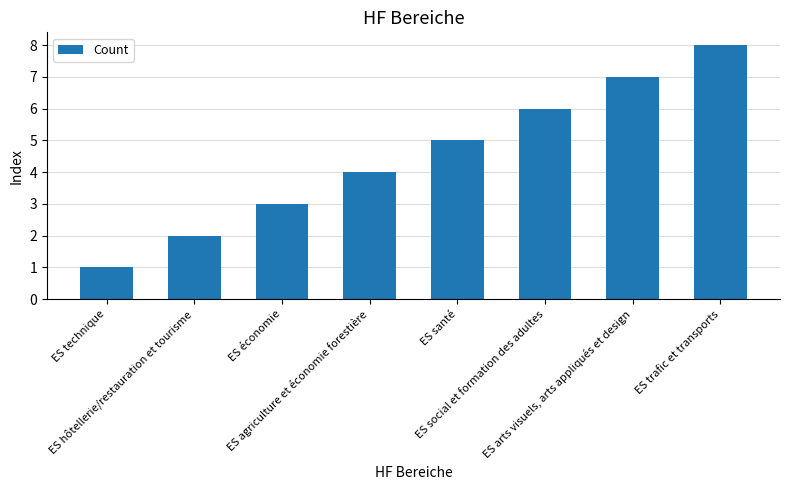

What is the value of the 8th bar from the left?

8